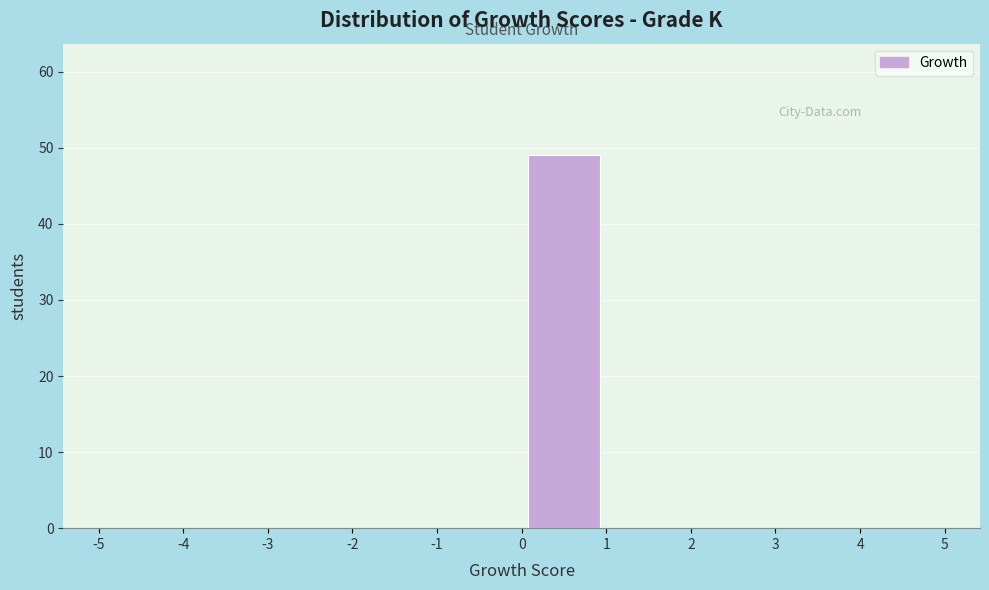

Reading left to right, list every bar in this chart as the range it spans on the x-axis followed by its height. The values are not printed on the chart, so give them approximately, as read against the axis.

-5 to -4: 0
-4 to -3: 0
-3 to -2: 0
-2 to -1: 0
-1 to 0: 0
0 to 1: 49
1 to 2: 0
2 to 3: 0
3 to 4: 0
4 to 5: 0